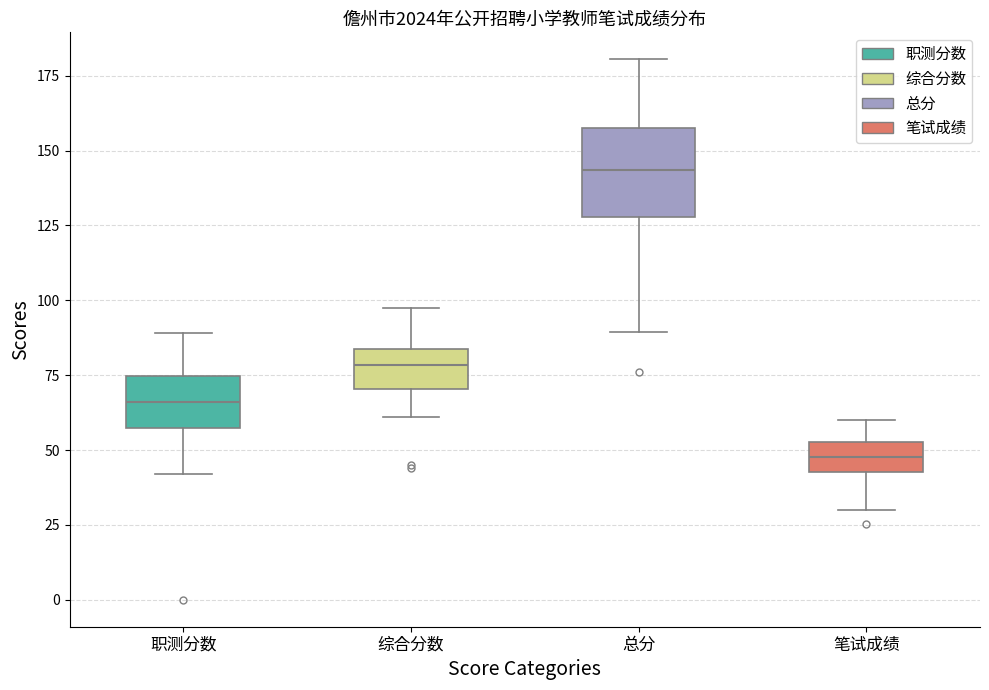

Reading left to right, read every box against the y-axis: the position of its median line, the range the box covers, and the ends of its whiskers. The values are not printed on the chart, so give them approximately, as read against the axis.

职测分数: median 65, box 55 to 75, whiskers 40 to 90
综合分数: median 80, box 70 to 85, whiskers 60 to 100
总分: median 145, box 130 to 160, whiskers 90 to 180
笔试成绩: median 50, box 45 to 55, whiskers 30 to 60